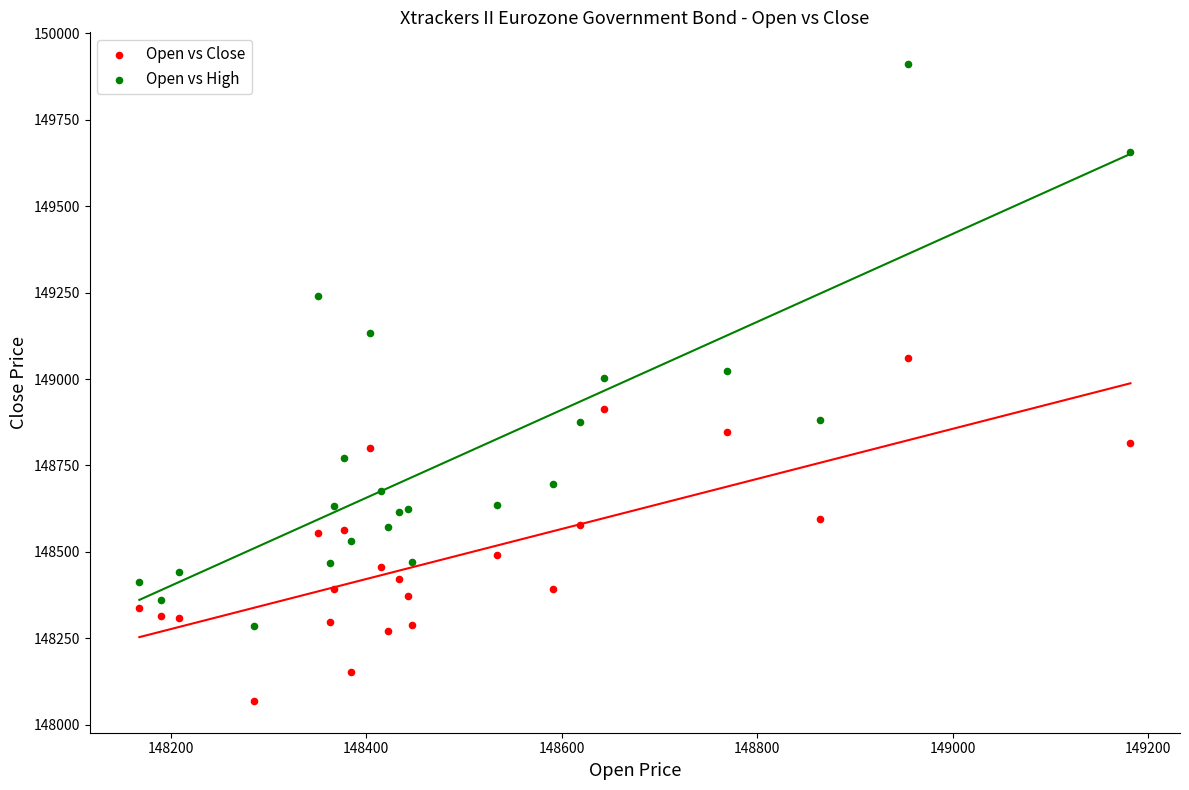

What are all the series names shown in the legend?

Open vs Close, Open vs High